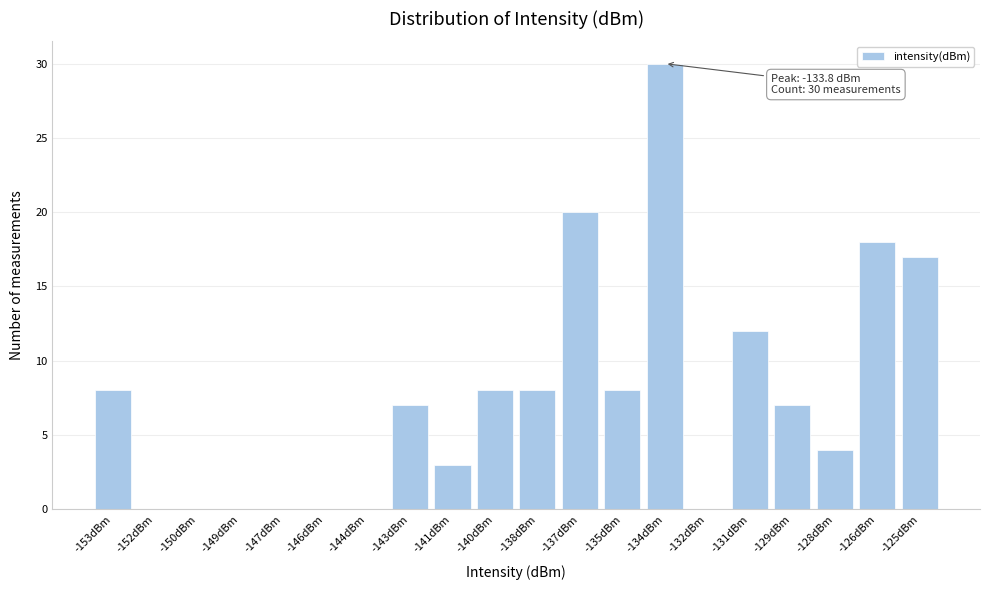

Reading left to right, extract all data points from this chart.

-153dBm=8	-152dBm=0	-150dBm=0	-149dBm=0	-147dBm=0	-146dBm=0	-144dBm=0	-143dBm=7	-141dBm=3	-140dBm=8	-138dBm=8	-137dBm=20	-135dBm=8	-134dBm=30	-132dBm=0	-131dBm=12	-129dBm=7	-128dBm=4	-126dBm=18	-125dBm=17